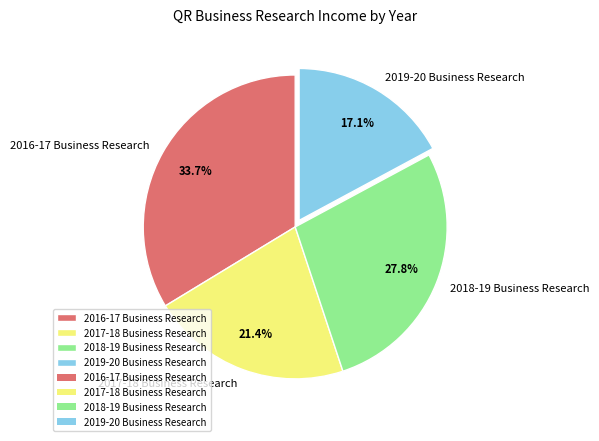

Between 2016-17 Business Research and 2017-18 Business Research, which is larger?

2016-17 Business Research